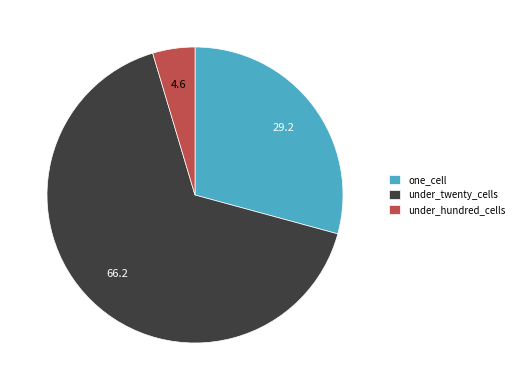

Is under_twenty_cells the majority of the pie?

Yes